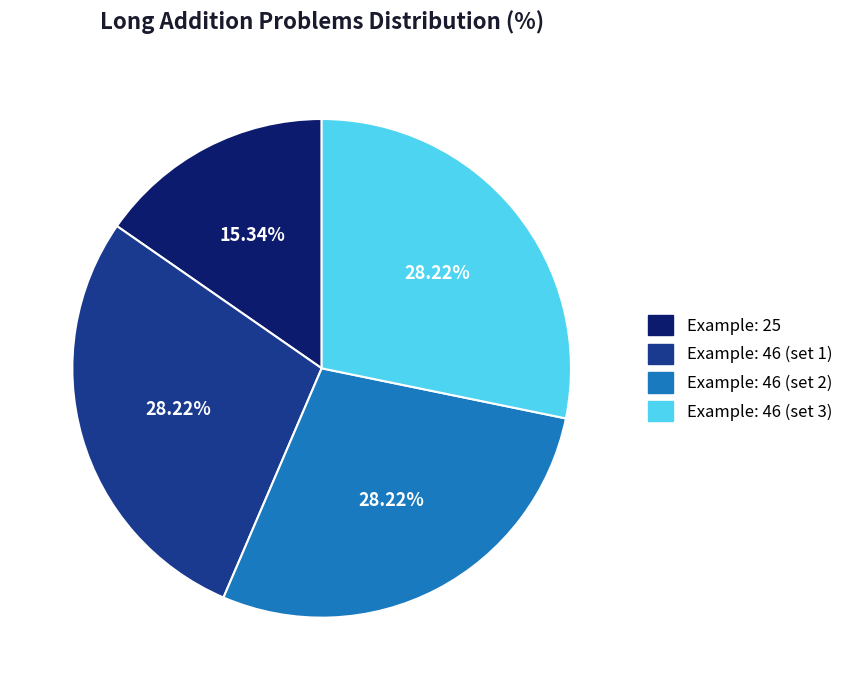

Is there any slice that represents more than half of the pie?

No